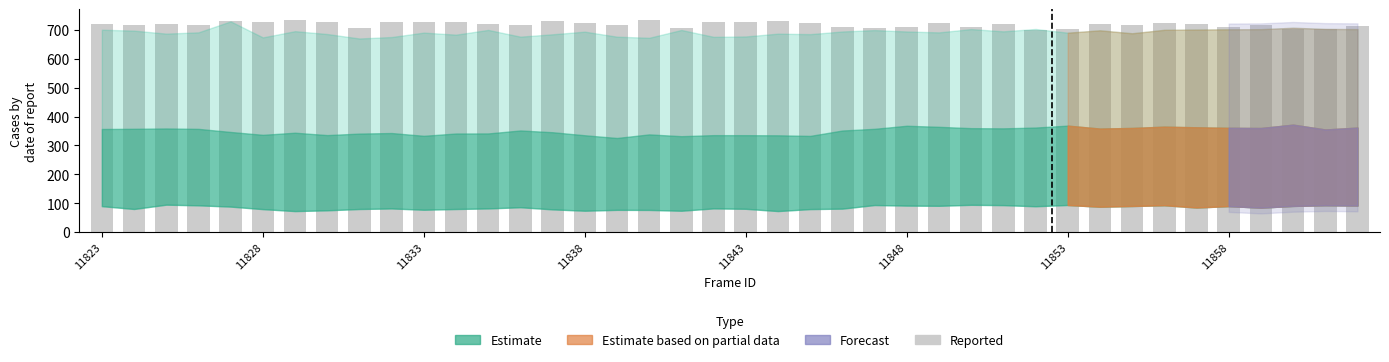

What is the value of the 26th bar from the left?

711.0